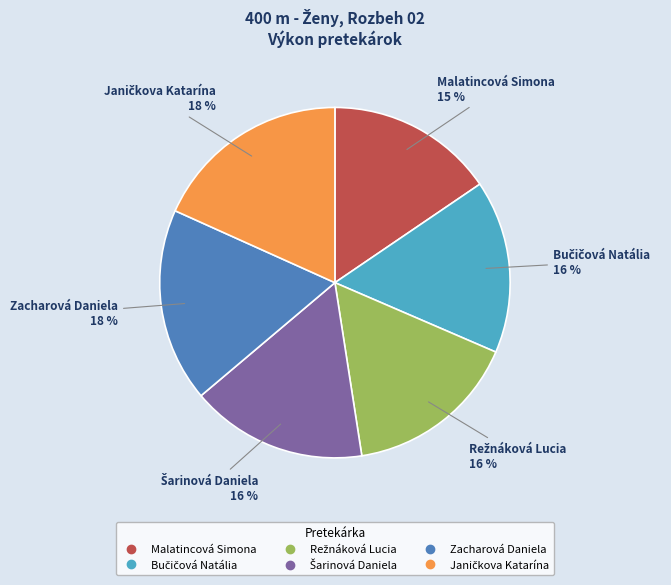

Count the number of slices in the pie.

6